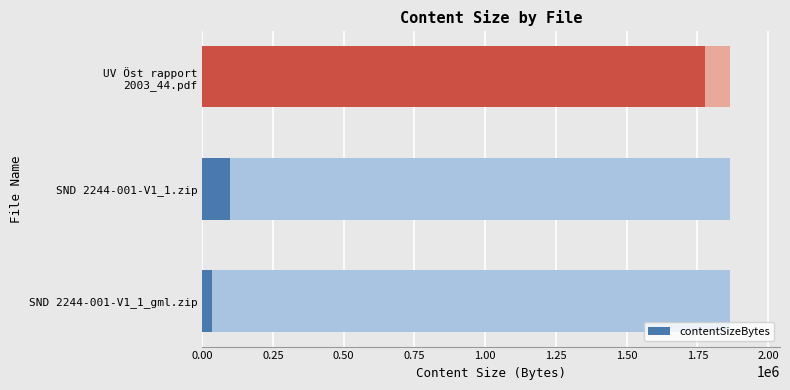

Is it true that the value at UV Öst rapport 2003_44.pdf is 1775696?

True